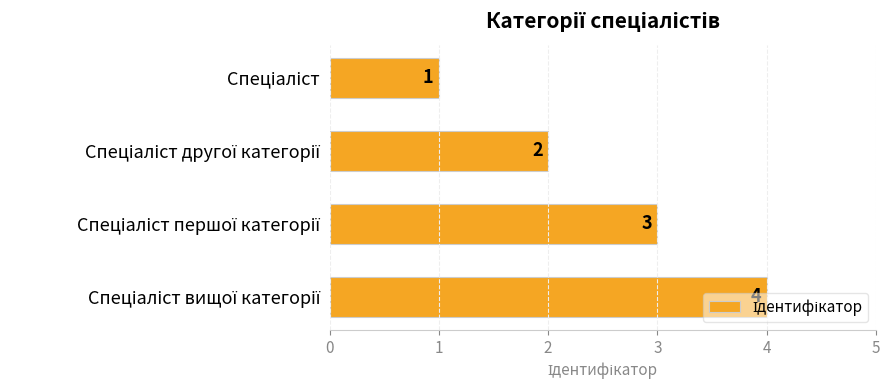

What is the sum of all values?

10